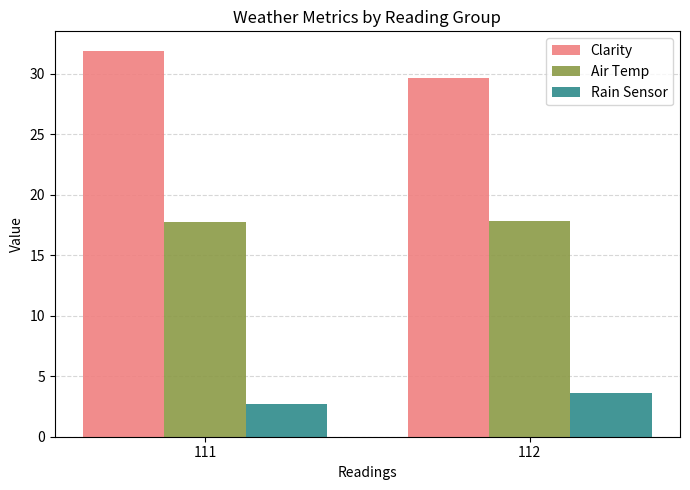

What is the difference between the maximum and minimum values in the Clarity series?

2.3